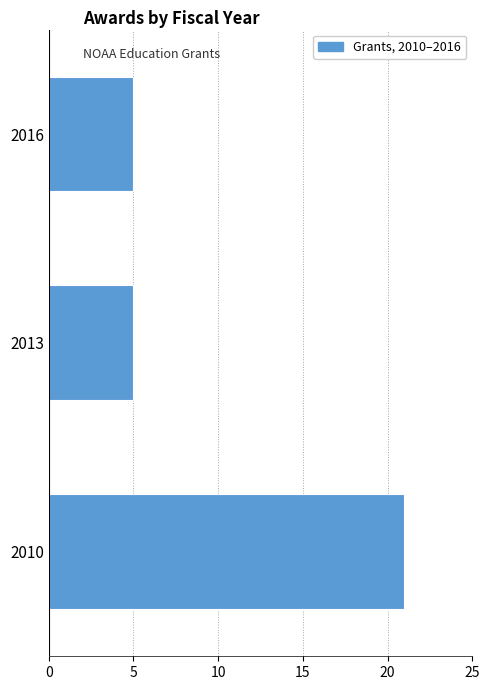

Reading bottom to top, transcribe all the data shown in this chart.

21	5	5